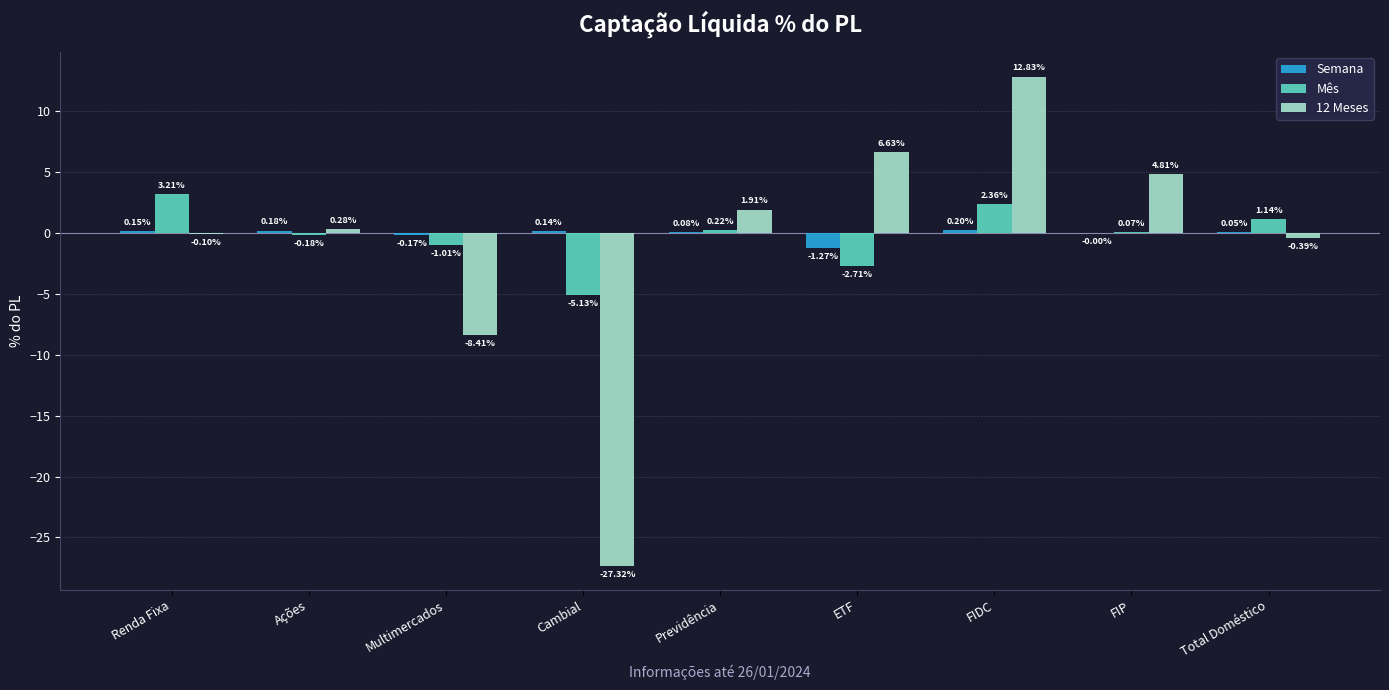

What is the sum of the 12 Meses values at Ações and Previdência?

2.2